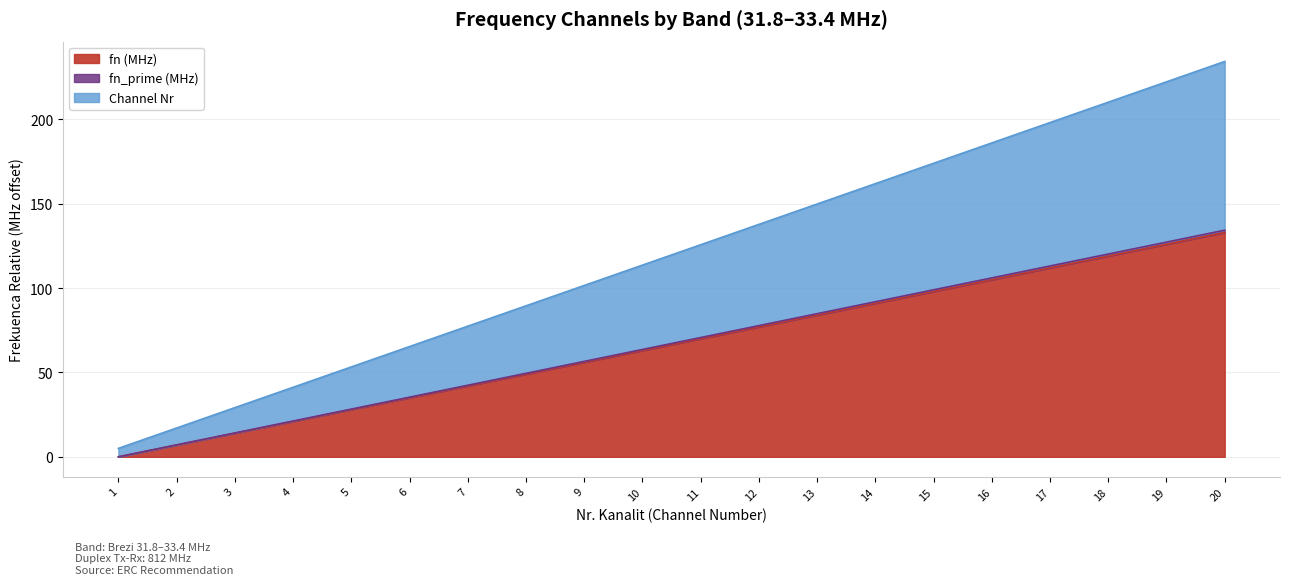

True or false: Channel Nr and fn_prime (MHz) intersect in this chart.

False